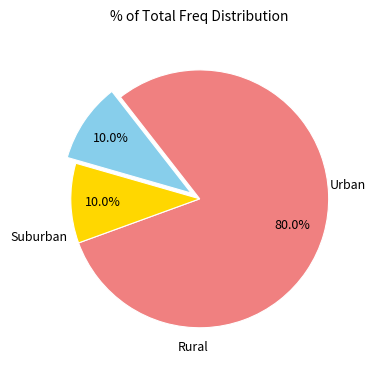

Does any single category account for the majority?

Yes